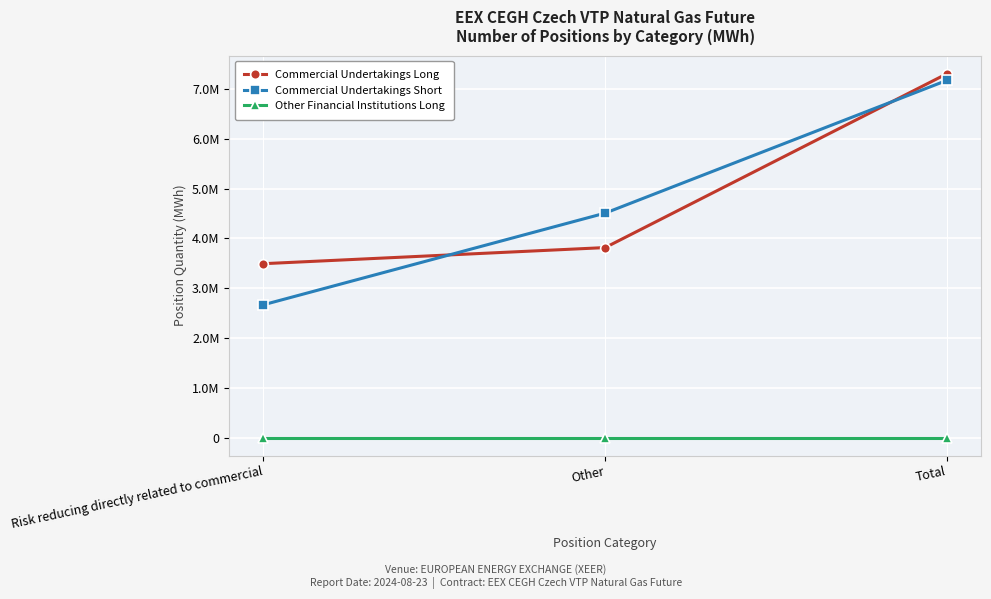

Which series has the largest total across all categories?

Commercial Undertakings Long